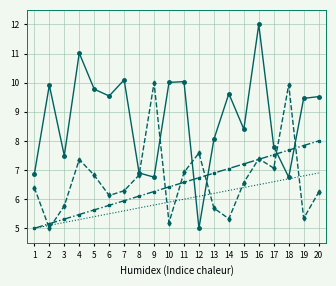

What is the greatest value displayed?

12.0